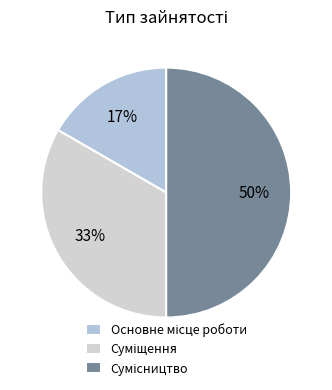

How many slices are in this pie chart?

3